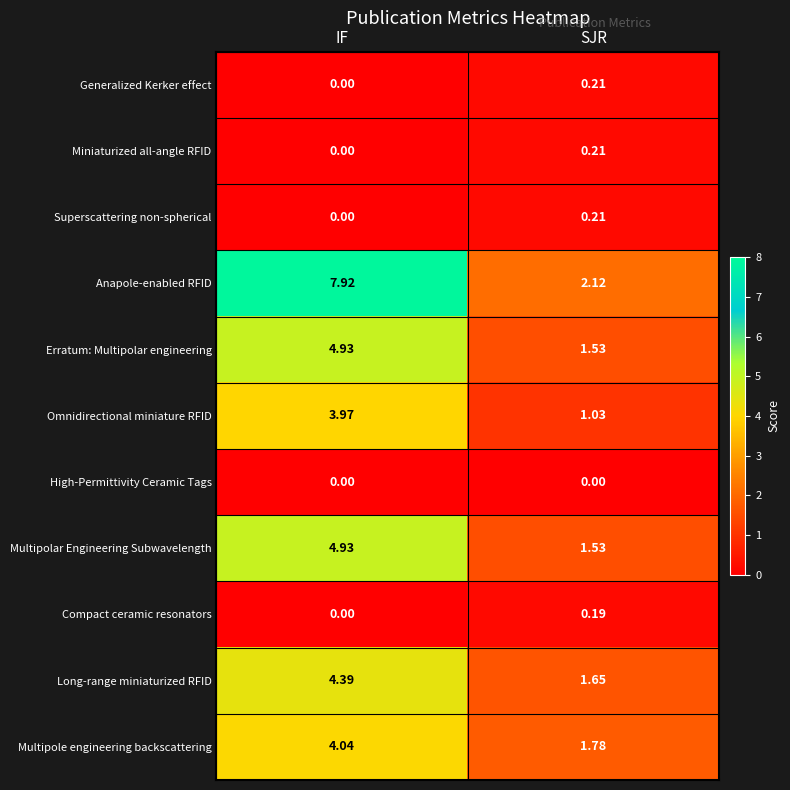

At which category is the sum across all series the highest?

IF